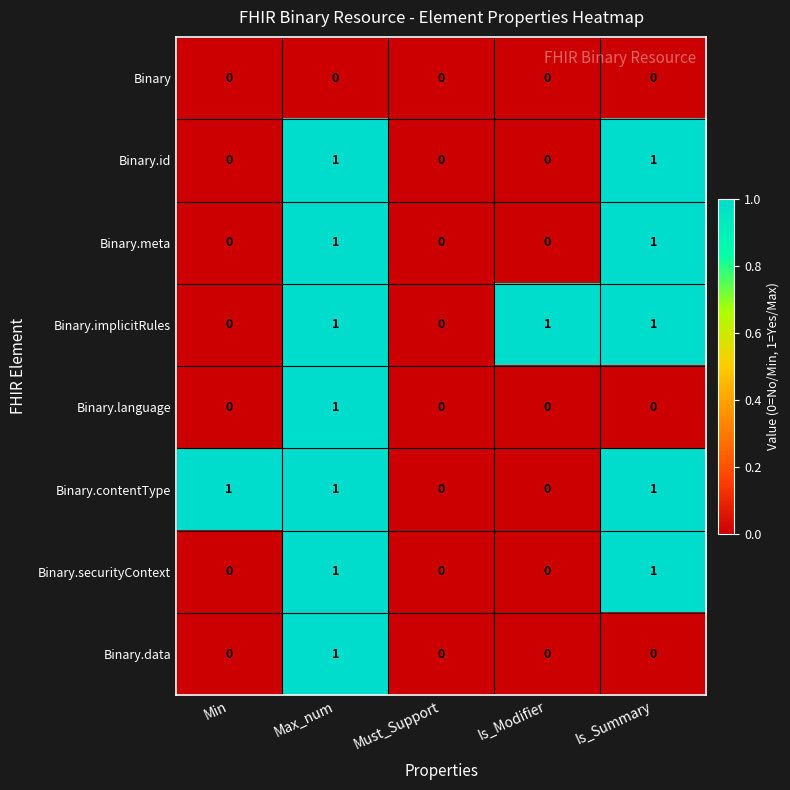

The value of Binary.language at Must_Support is 0. True or false?

True